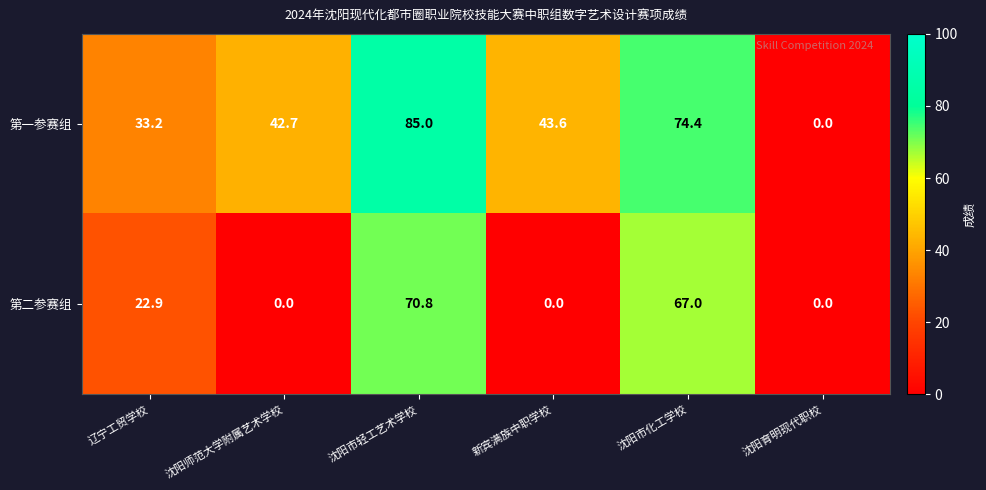

How many data points does each series have?

6